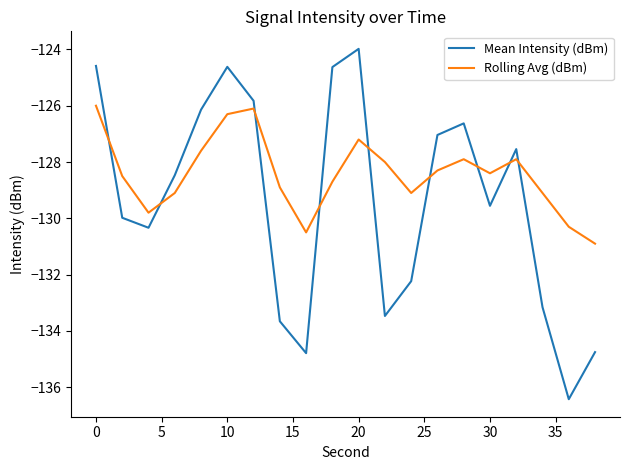

True or false: Rolling Avg (dBm) and Mean Intensity (dBm) cross at least once.

True